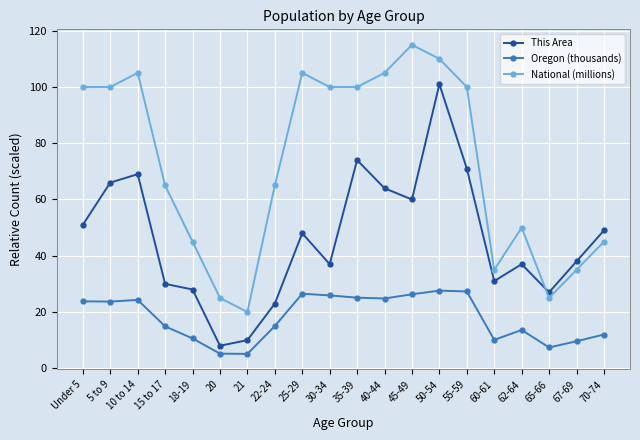

The value of National (millions) at 60-61 is 61.1. True or false?

False